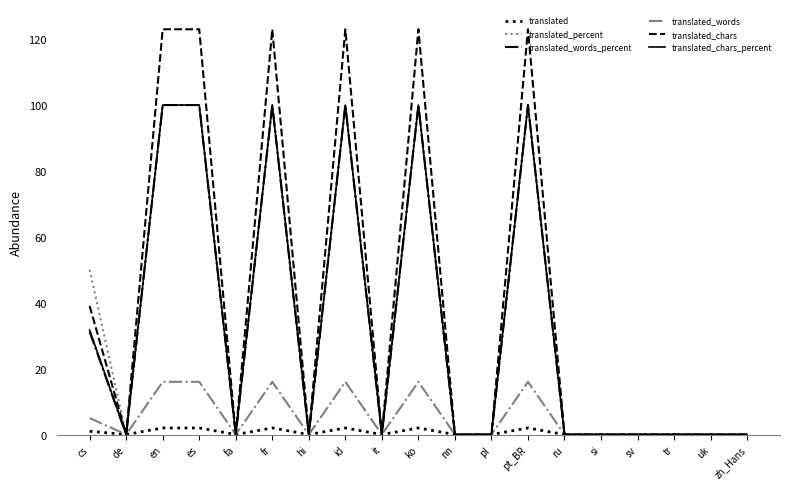

Which series has the widest spread of values?

translated_chars